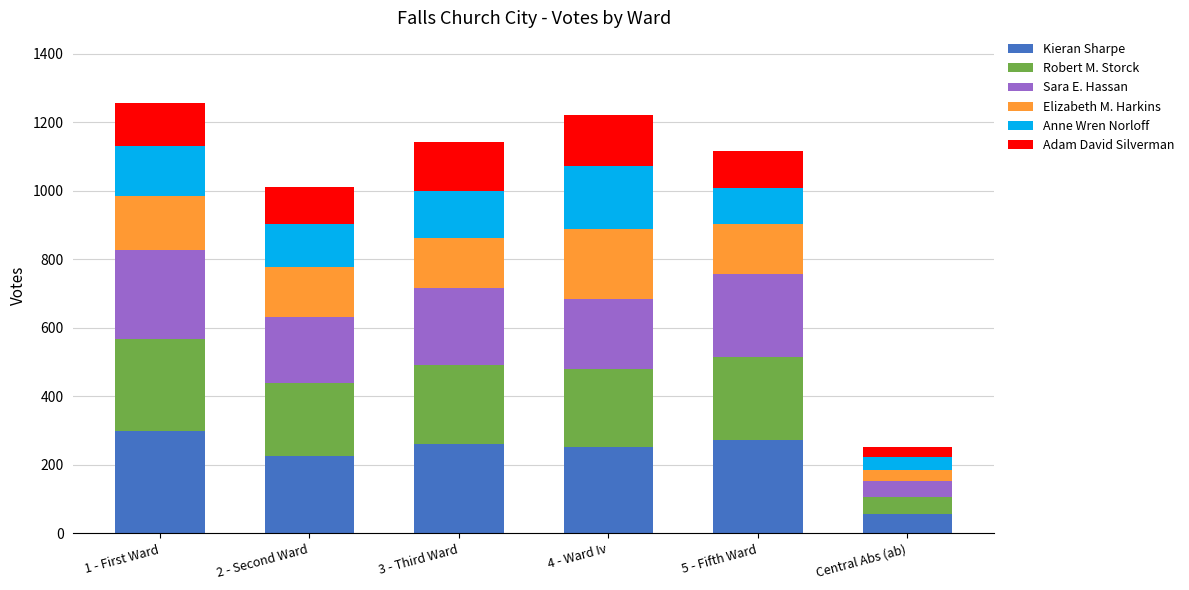

What is the highest value of the Kieran Sharpe series?

299